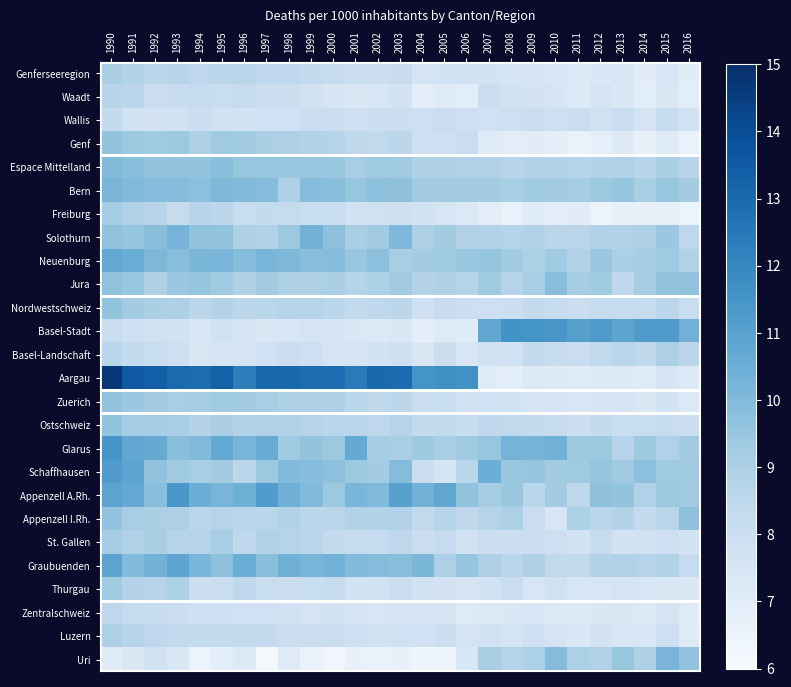

Rank the series at 2003 from lowest to highest value.

Uri, Basel-Stadt, Zentralschweiz, Waadt, Luzern, Basel-Landschaft, Freiburg, Wallis, Thurgau, Genferseeregion, St. Gallen, Nordwestschweiz, Zuerich, Genf, Ostschweiz, Appenzell I.Rh., Glarus, Neuenburg, Jura, Espace Mittelland, Bern, Graubuenden, Schaffhausen, Solothurn, Appenzell A.Rh., Aargau